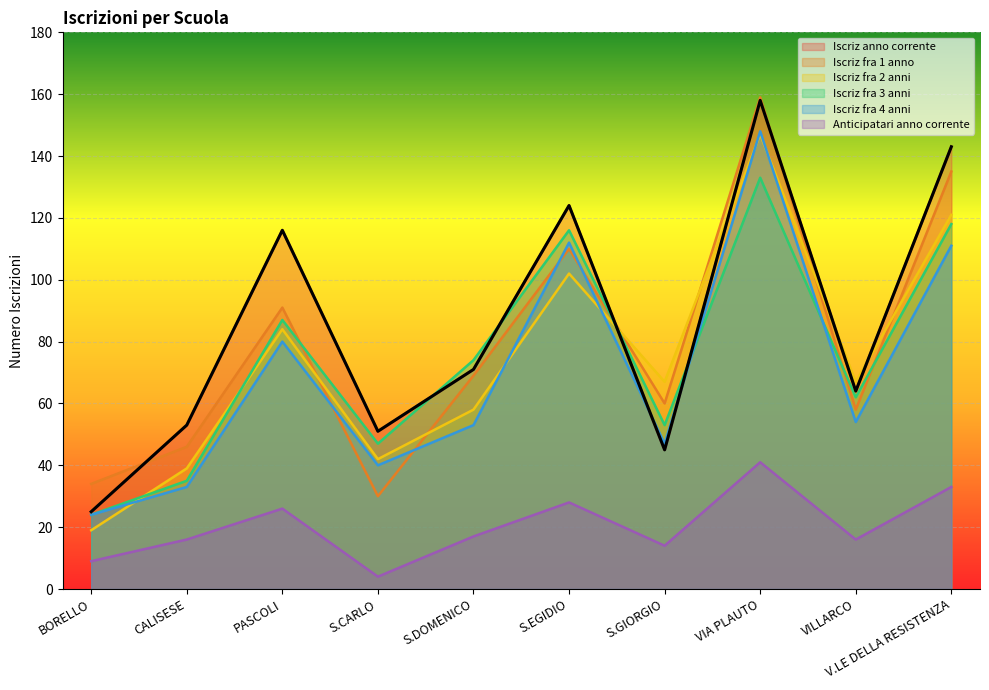

Which category has the highest value across all series?

VIA PLAUTO